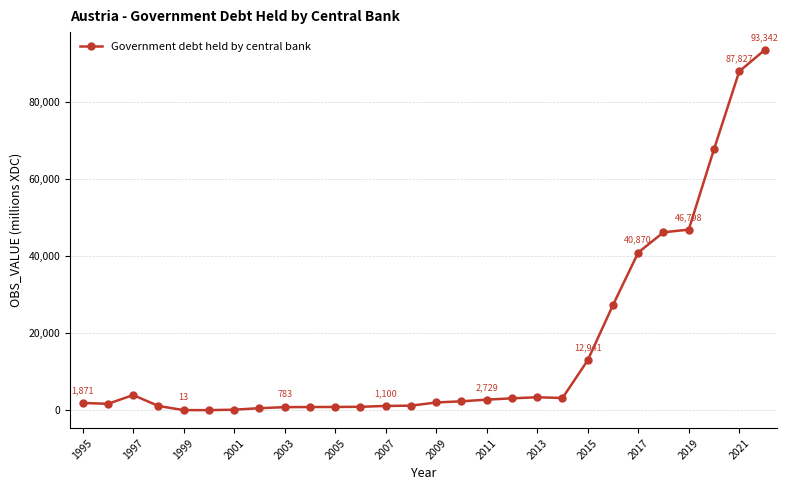

What is the difference between the second highest and second lowest values?

87813